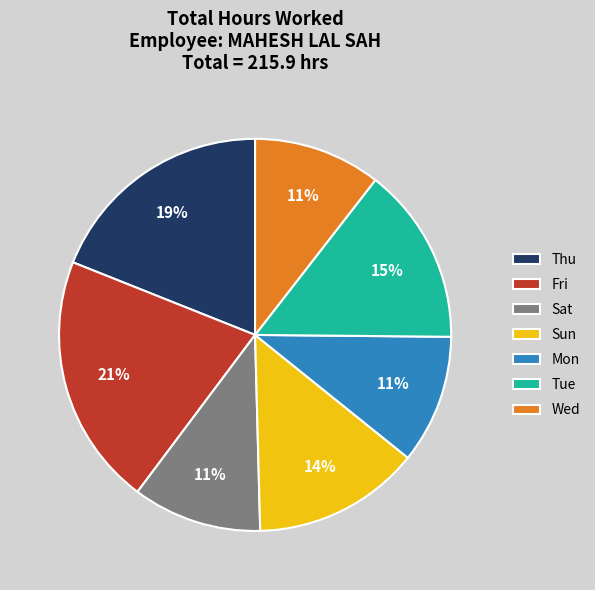

Is there any slice that represents more than half of the pie?

No